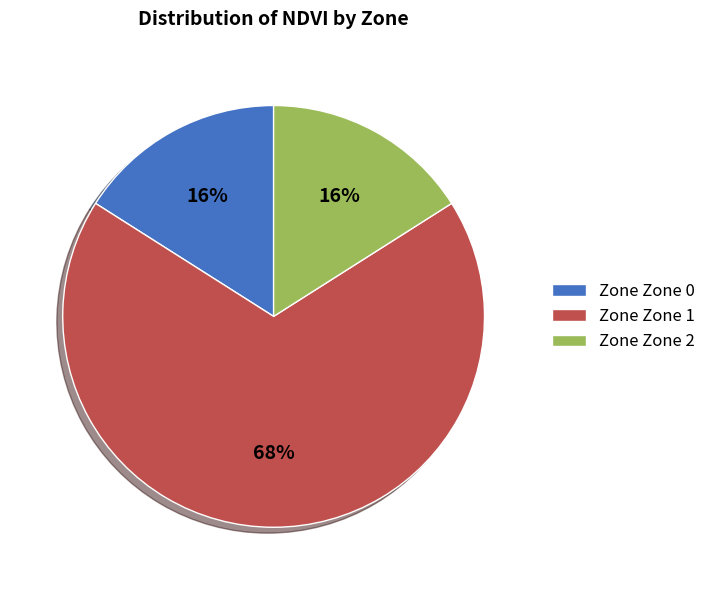

Is the sum of Zone Zone 0 and Zone Zone 1 greater than half?

Yes